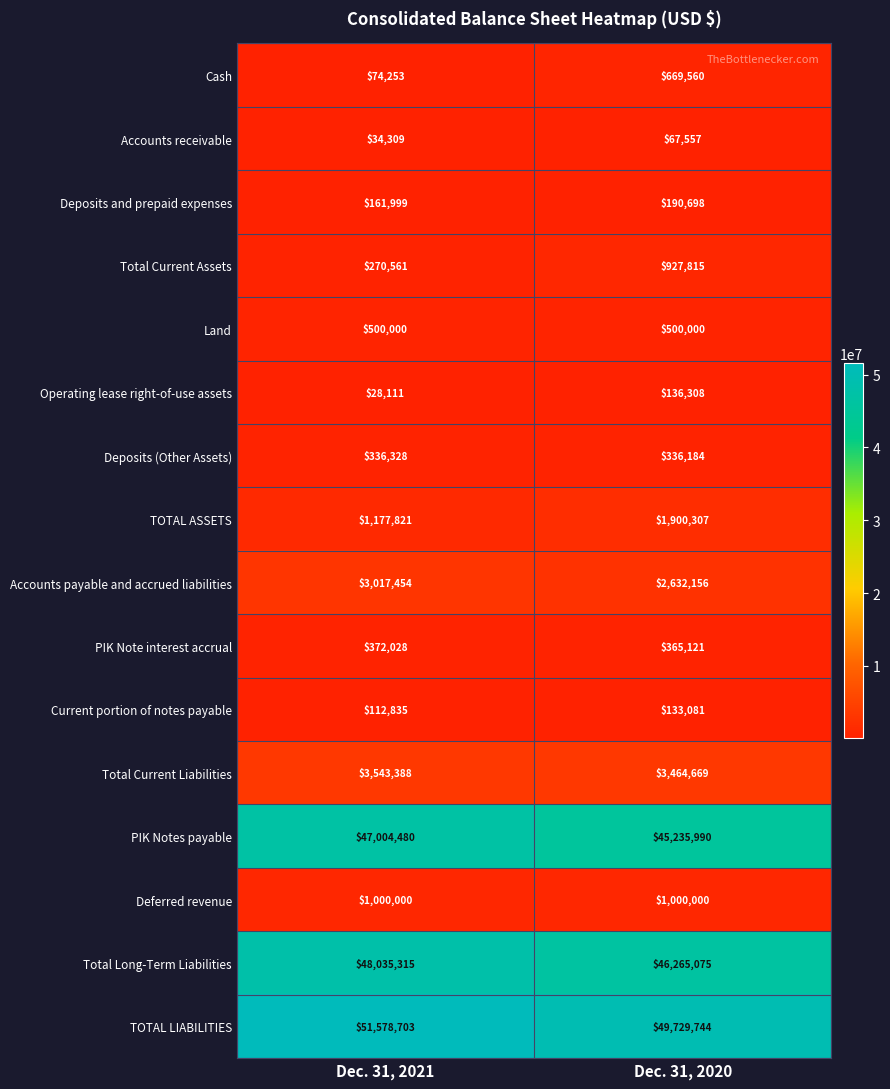

Is the value of Deferred revenue at Dec. 31, 2021 greater than the value of Deposits and prepaid expenses at Dec. 31, 2021?

Yes